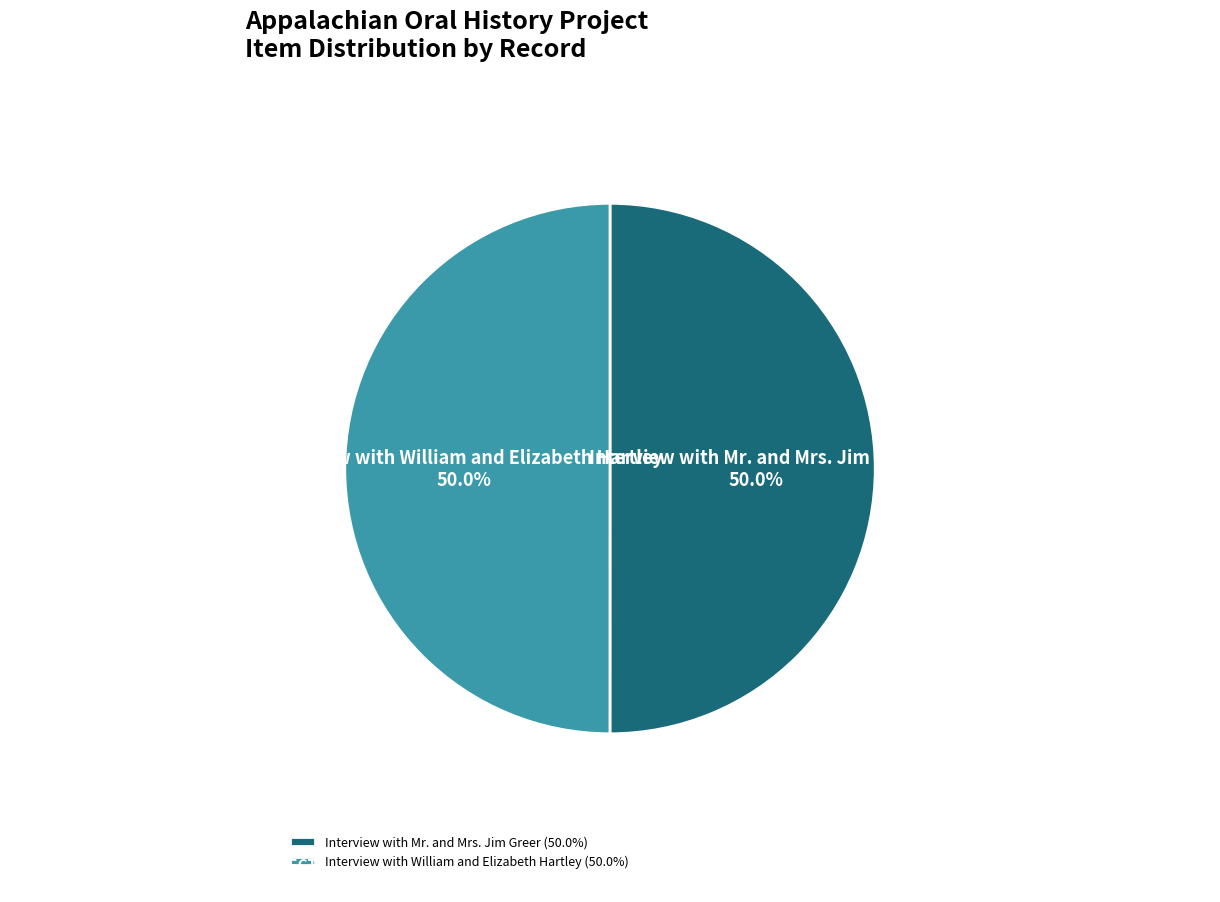

Approximately how many times larger is the value at Interview with William and Elizabeth Hartley compared to Interview with Mr. and Mrs. Jim Greer?

1.0